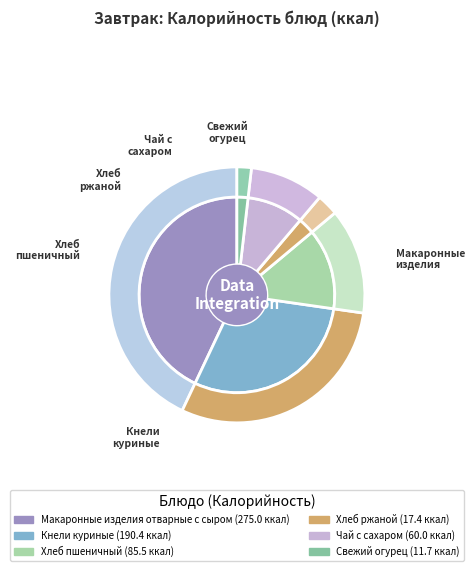

What is the change in value from Макаронные изделия отварные с сыром to Чай с сахаром?

-215.0